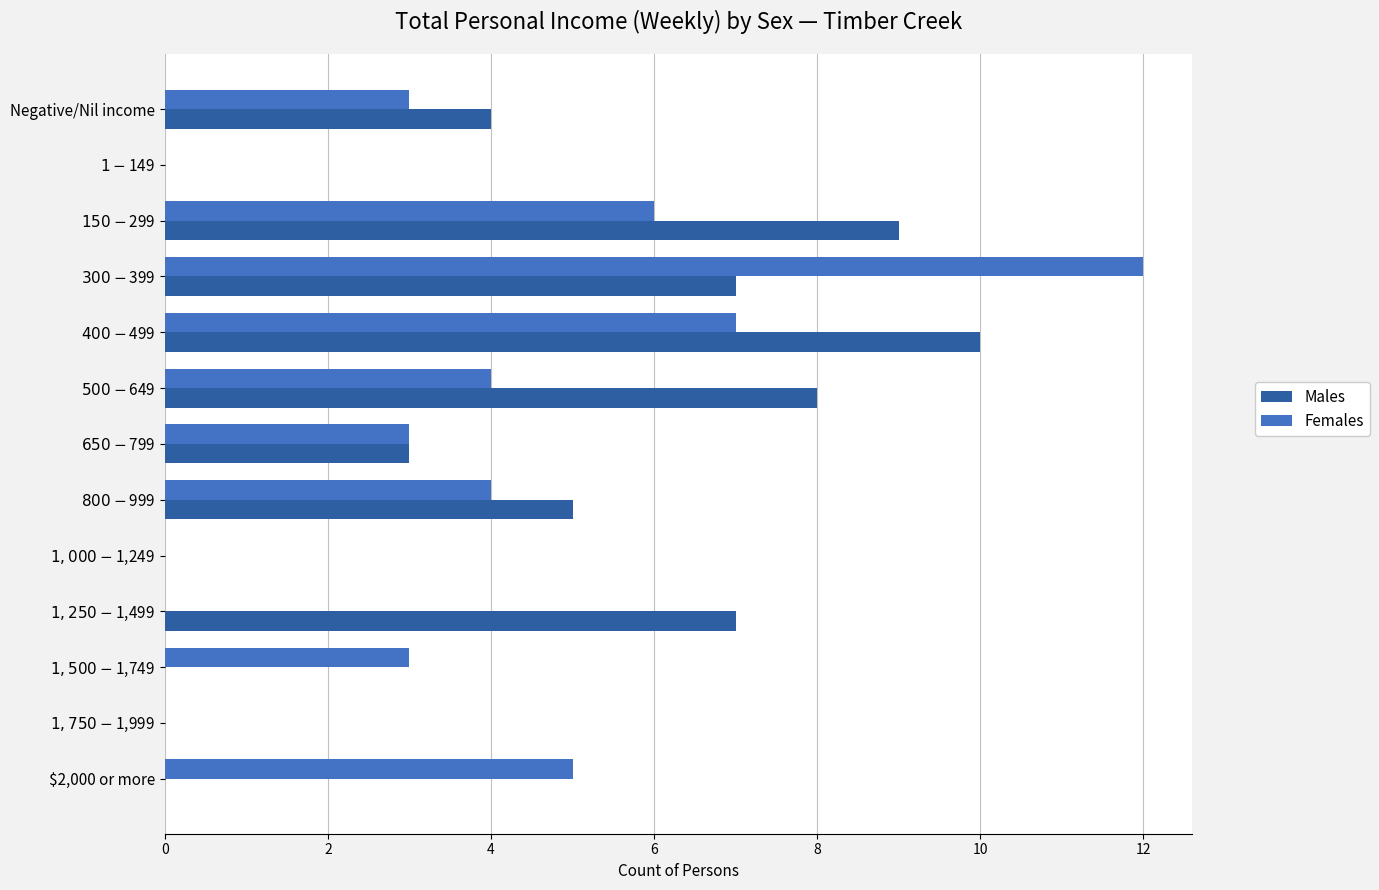

True or false: Males has a value of 7 at $2,000 or more.

False